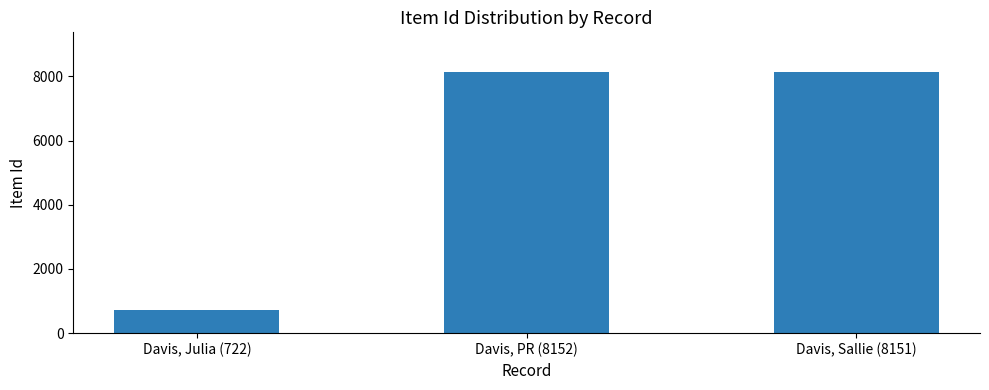

Which label corresponds to the smallest value in the chart?

Davis, Julia (722)